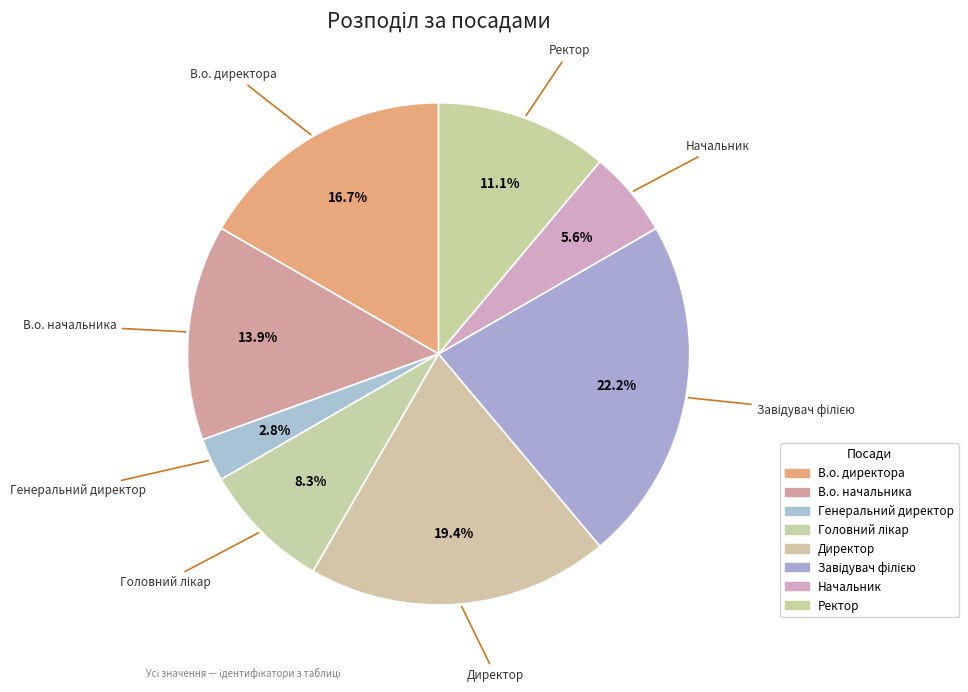

How many slices are in this pie chart?

8